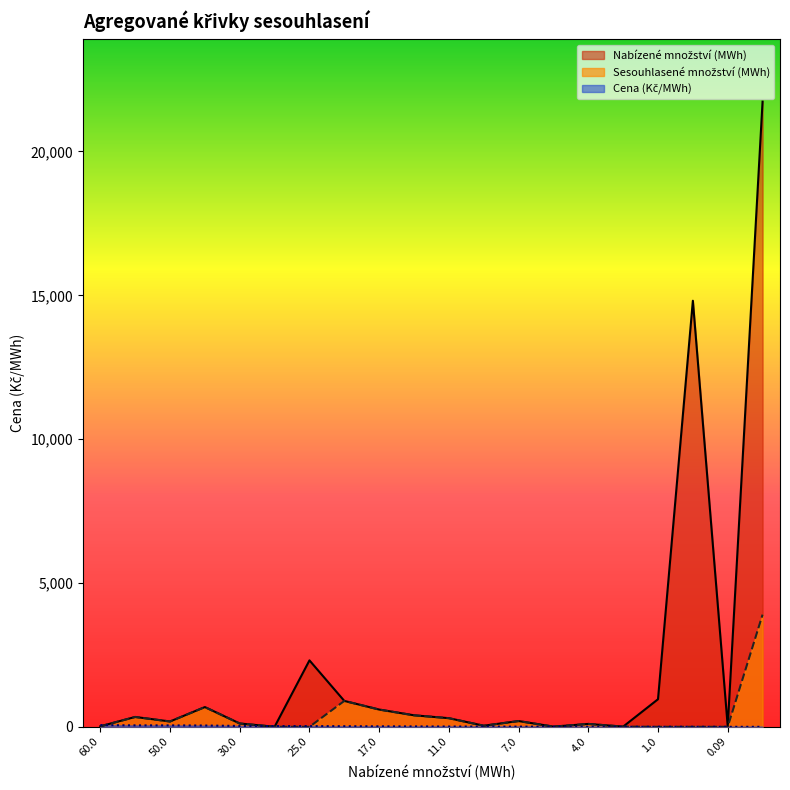

How many lines are shown in the chart?

3